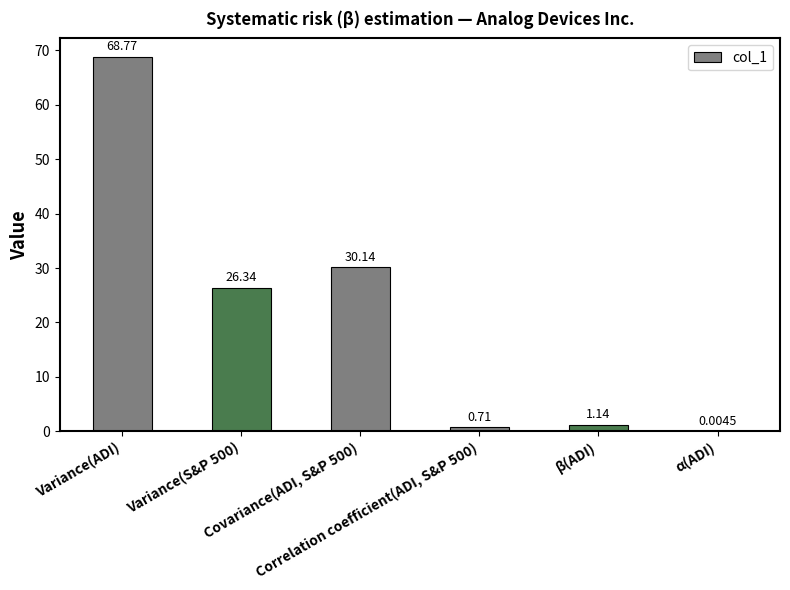

What is the sum of the values at Correlation coefficient(ADI, S&P 500) and β(ADI)?

1.8